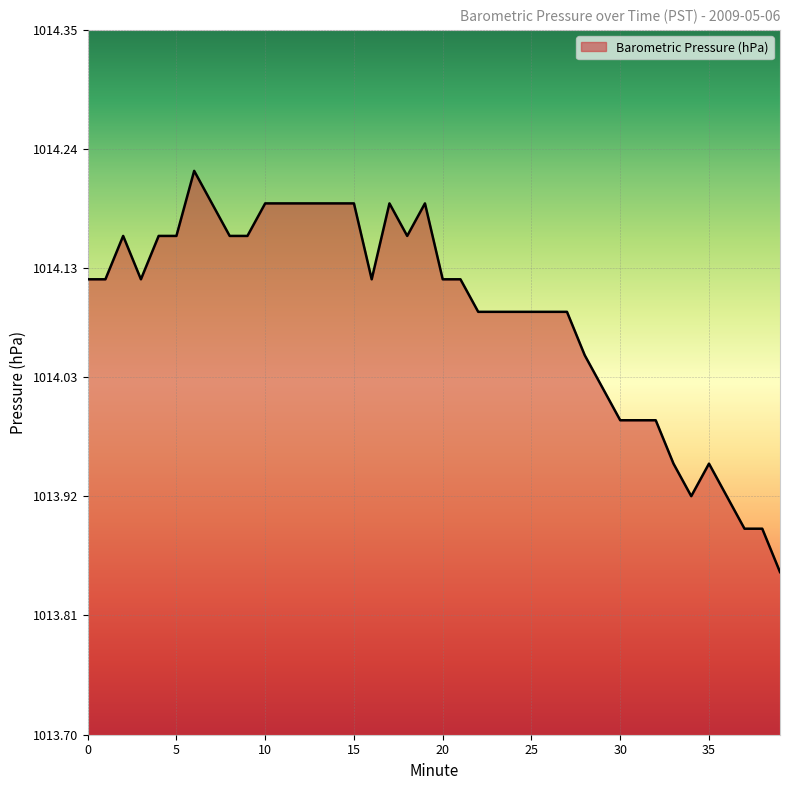

What is the minimum value shown in the chart?

1013.9